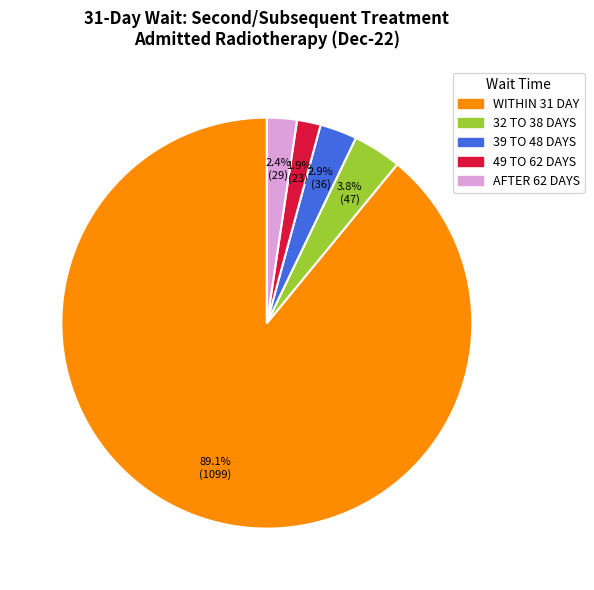

To the nearest percent, what is the combined percentage of 32 TO 38 DAYS and 49 TO 62 DAYS?

6%